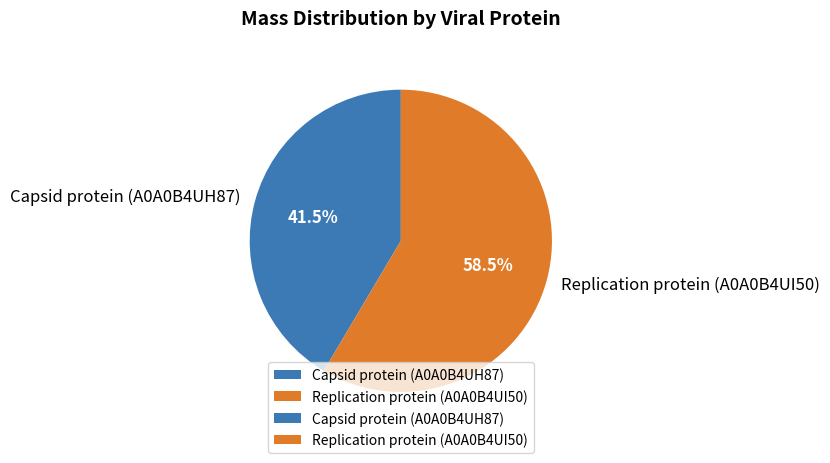

Which slice represents more than half of the pie?

Replication protein (A0A0B4UI50)